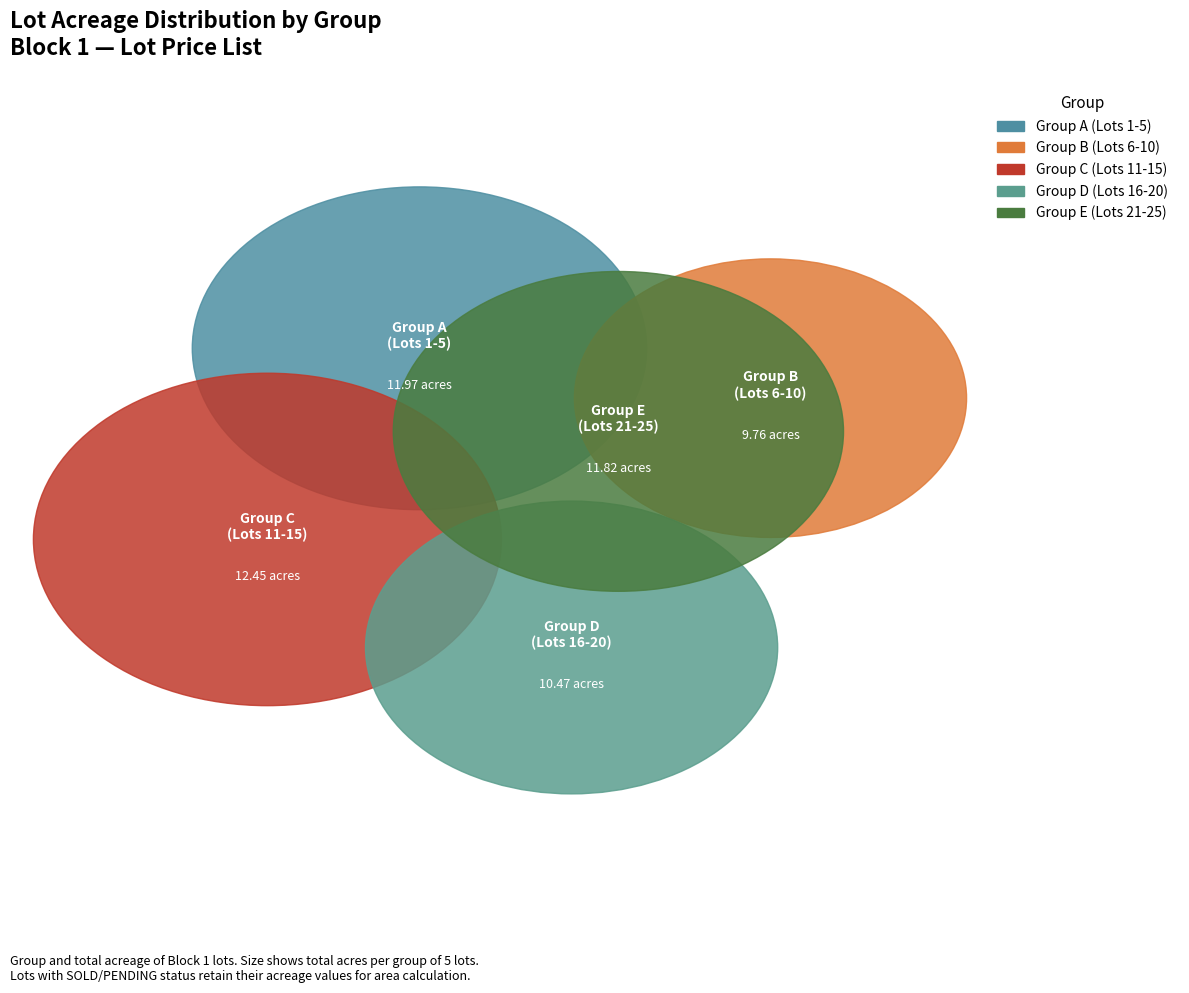

What percentage is NOT represented by Lot 14?

92.5%